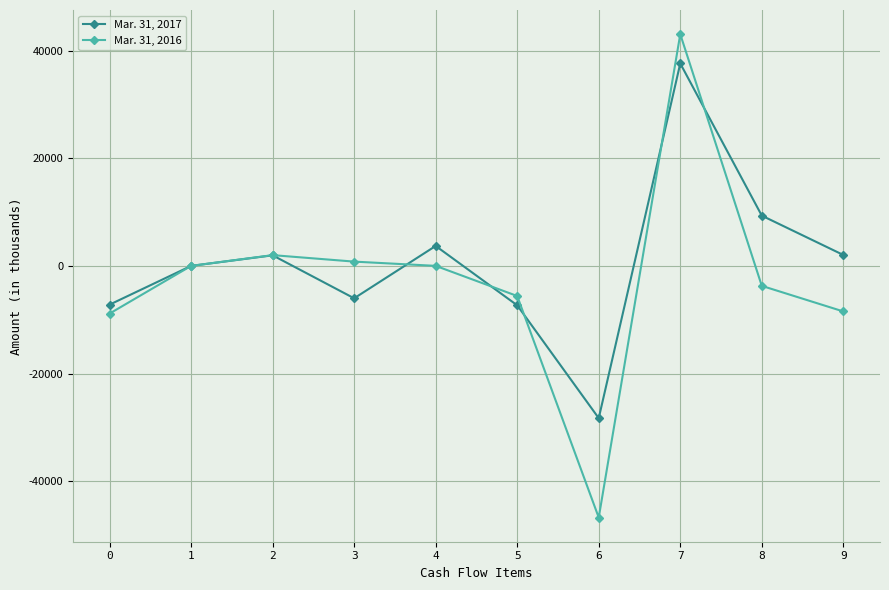

How many data points in Mar. 31, 2017 are less than 1983?

5